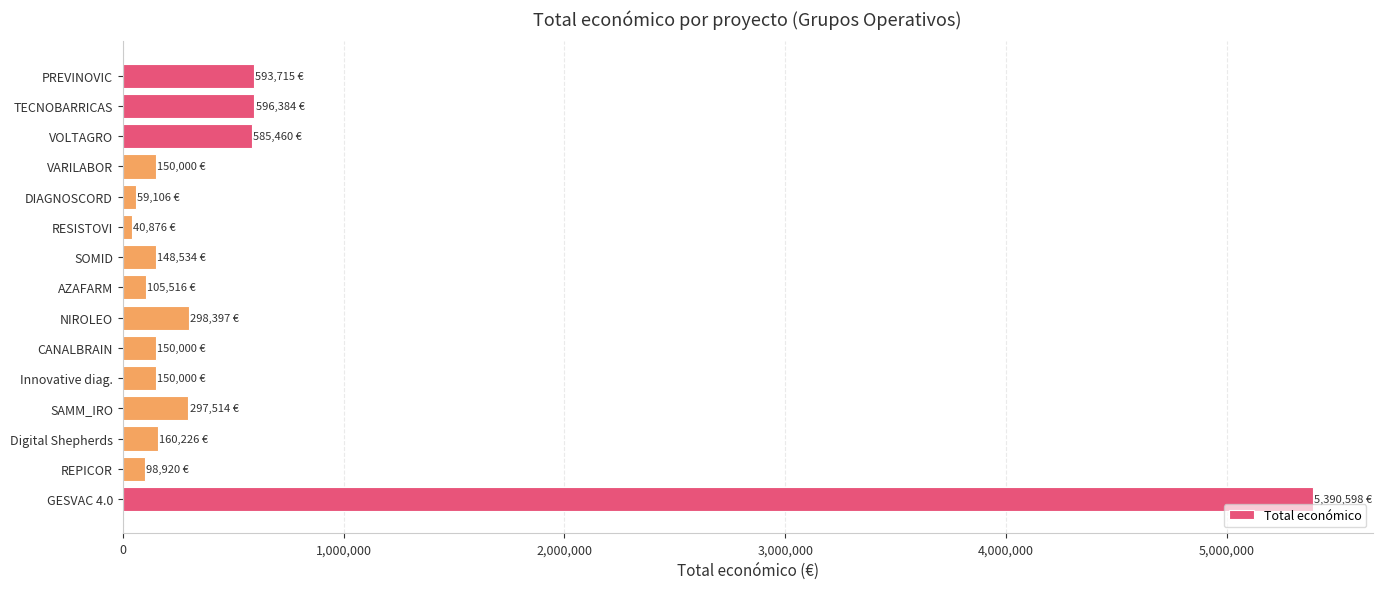

What is the difference between the second highest and second lowest values?

537278